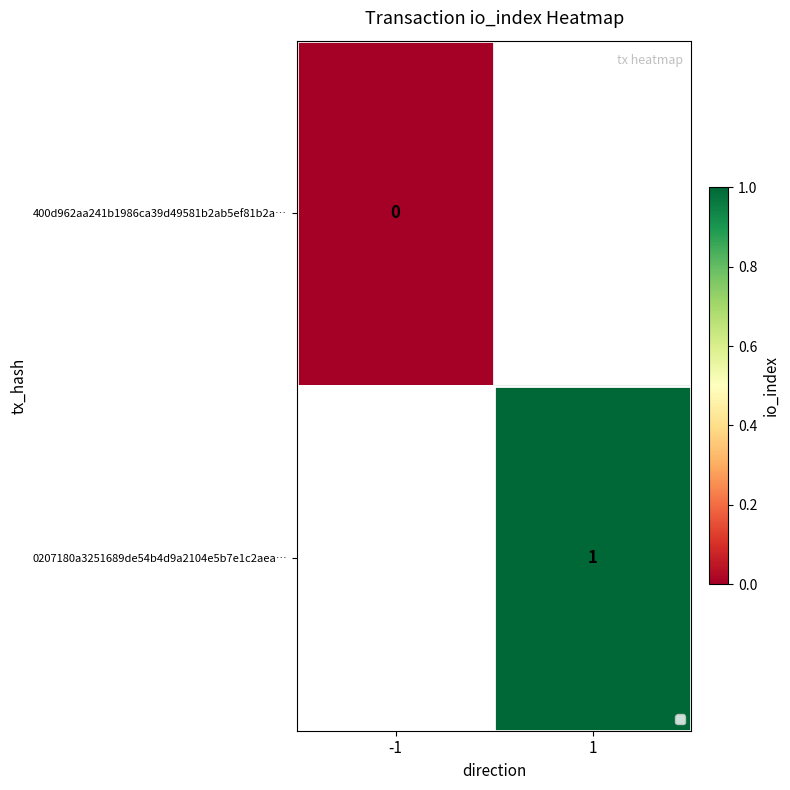

Between -1 and 1, which is larger?

1